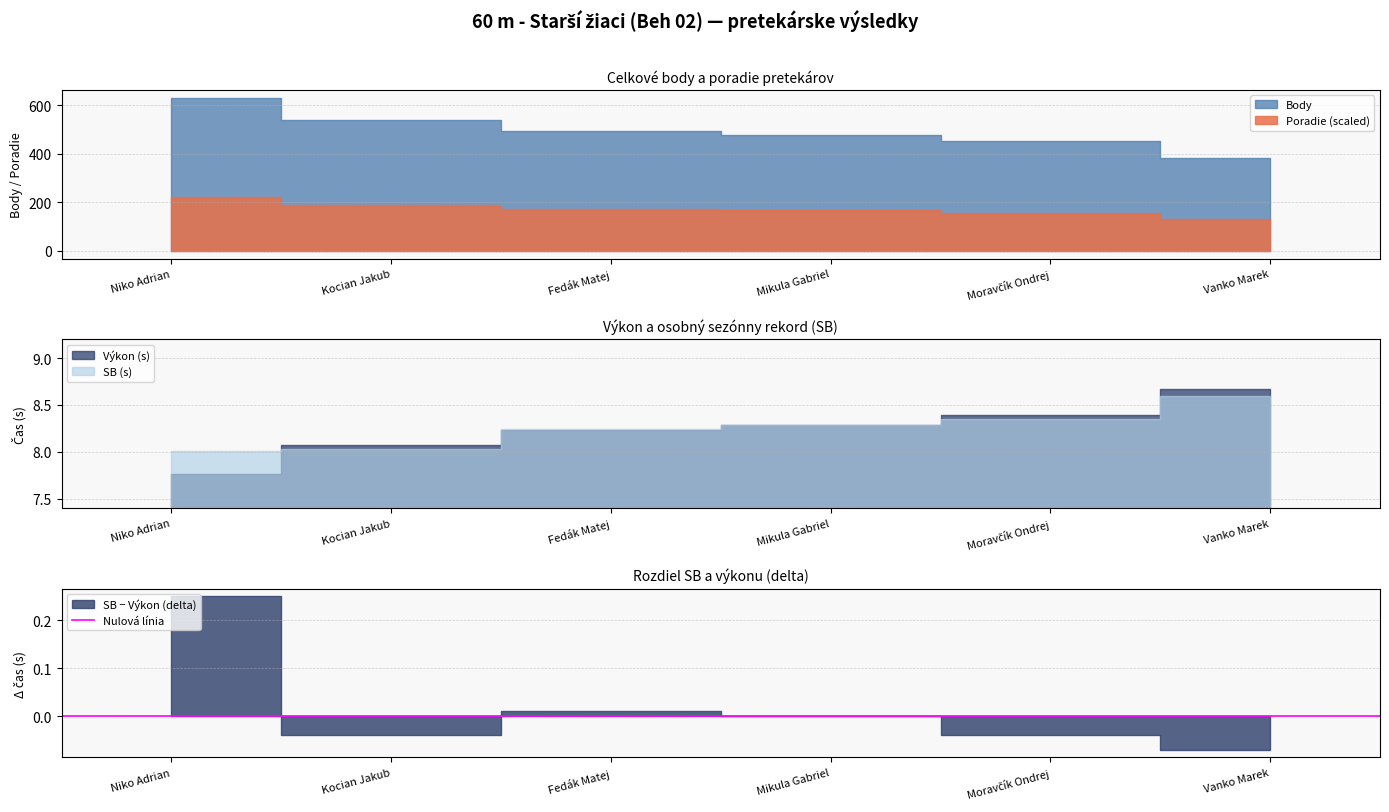

What is the minimum value for Body?

381.0